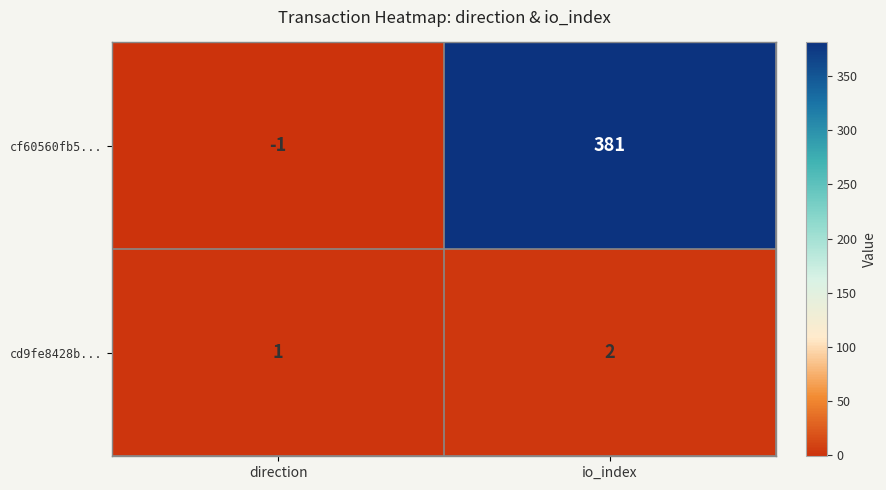

How many distinct data groups are displayed?

2